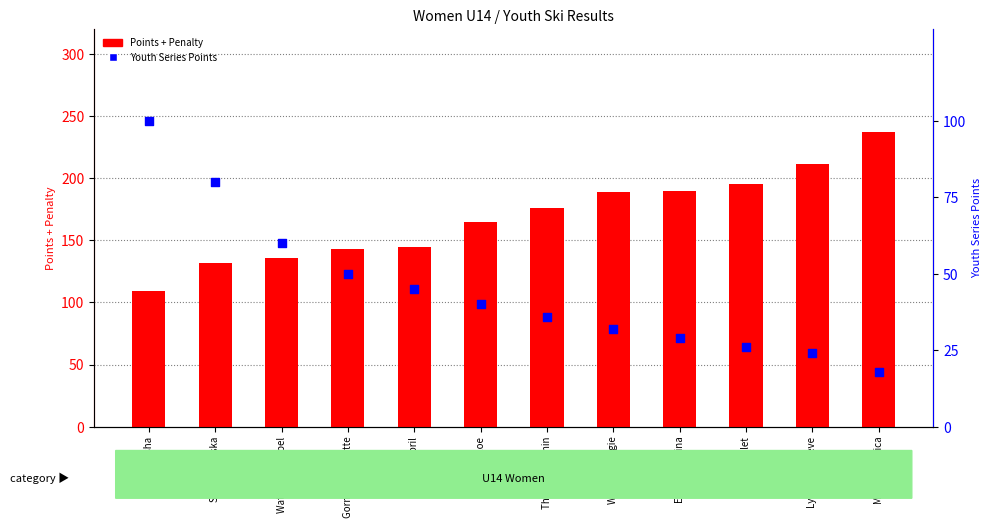

Which series contains the highest Y value?

Points + Penalty